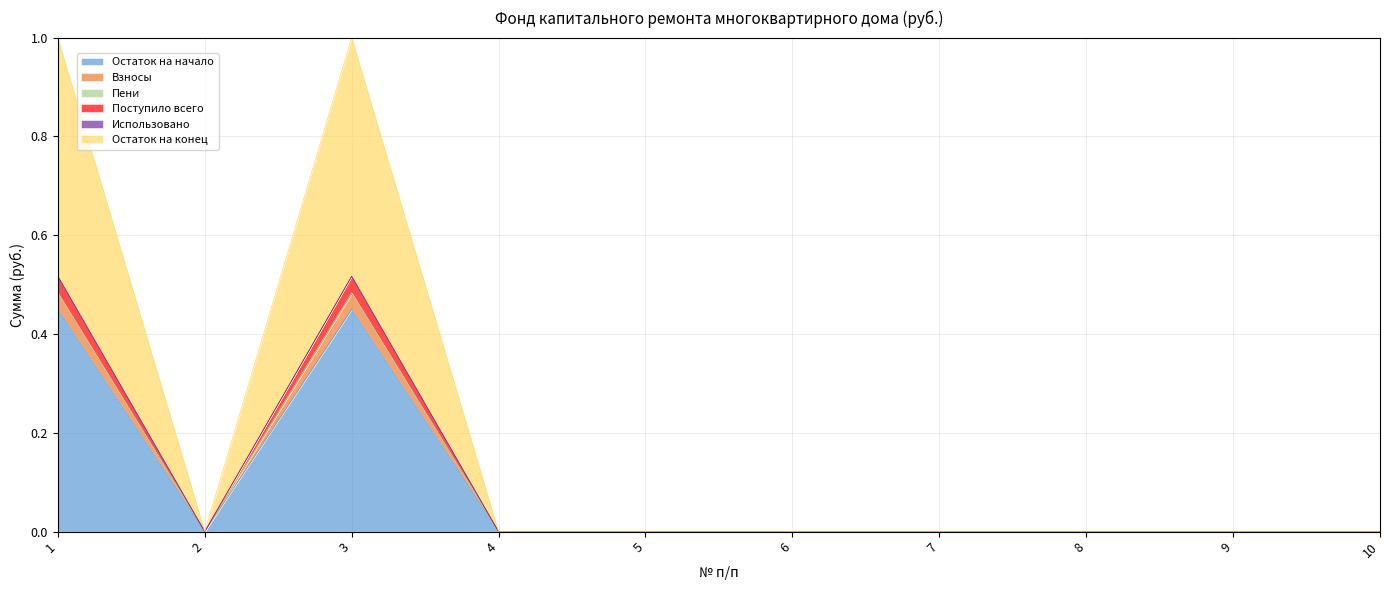

Is it true that Остаток на начало equals -0.2 at 2?

False